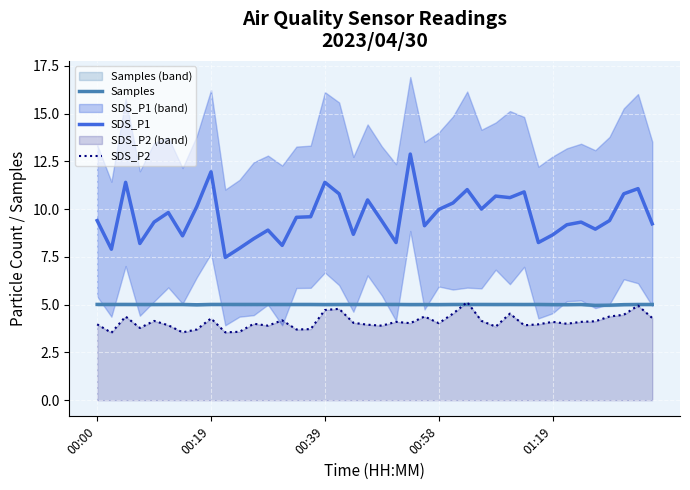

Is it true that Samples equals 2.3 at 23?

False